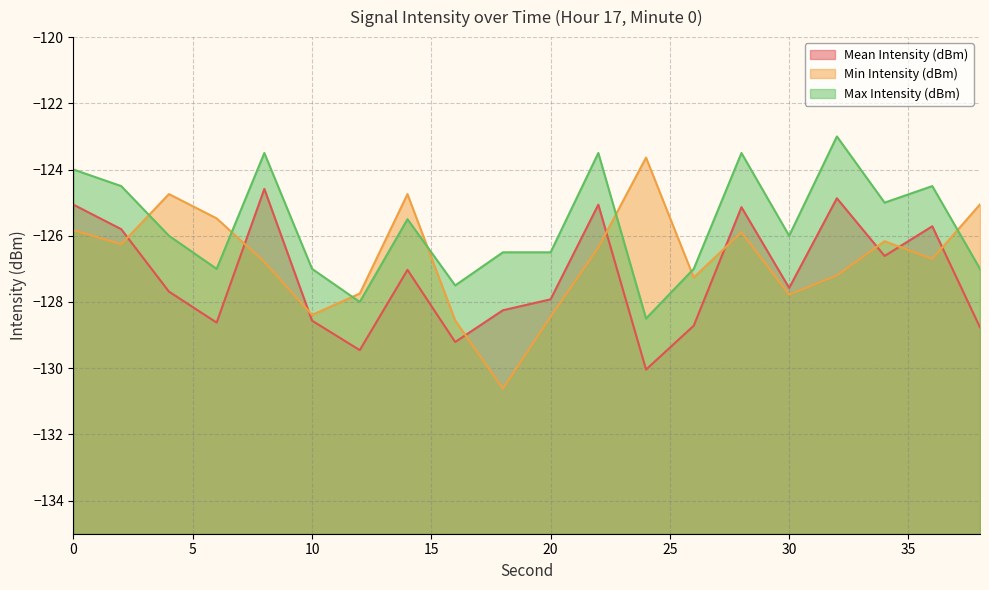

How many values in the Mean Intensity (dBm) series exceed -127?

8